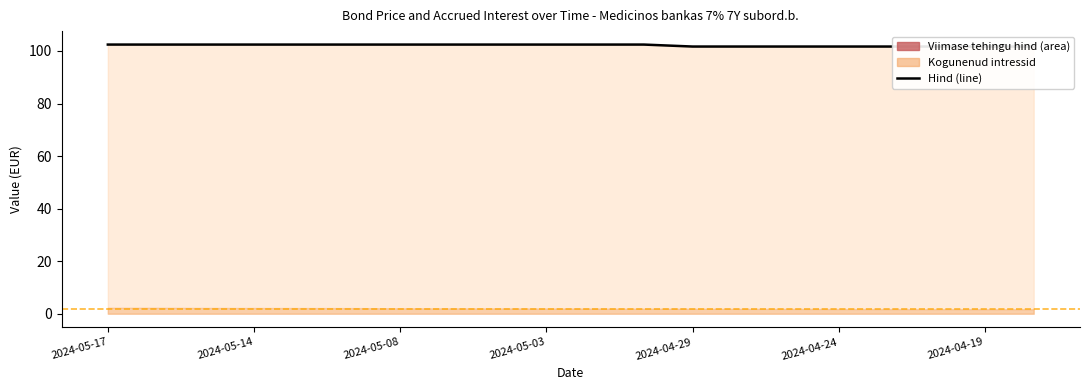

What is the maximum value shown in the chart?

102.4